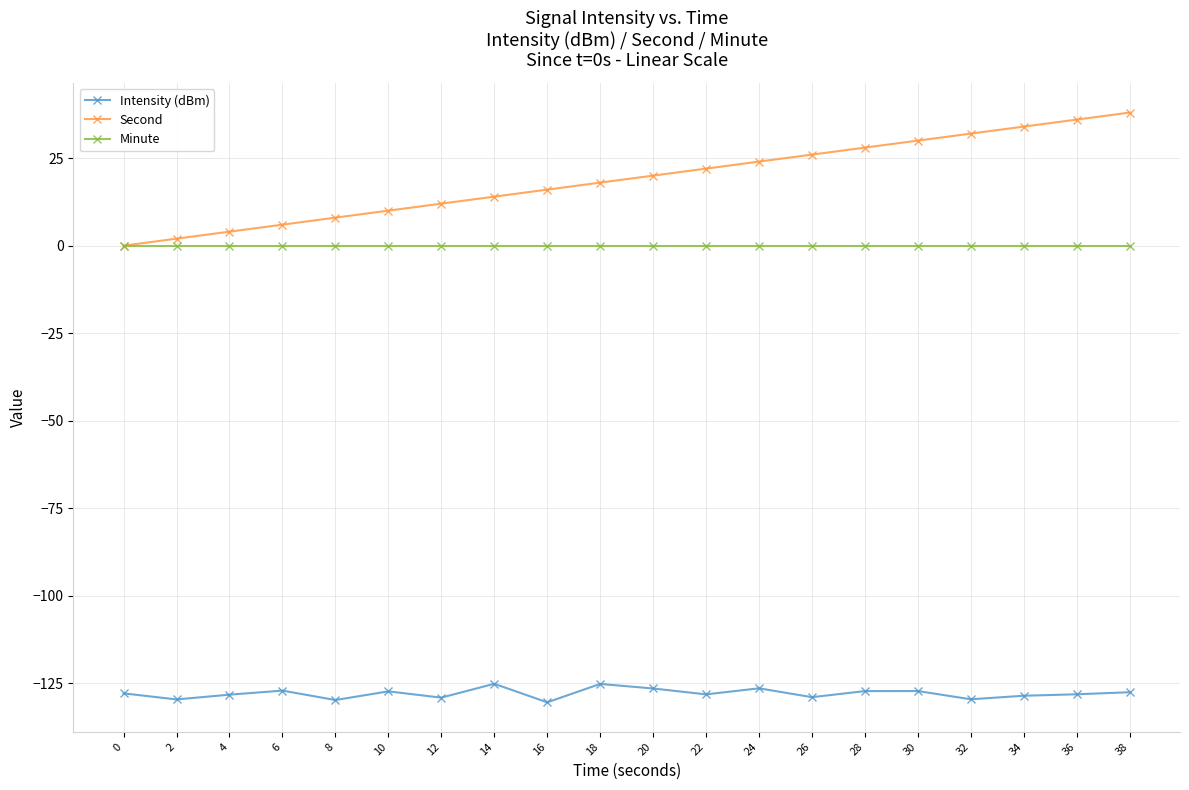

True or false: Second has a value of 36.0 at 36.

True